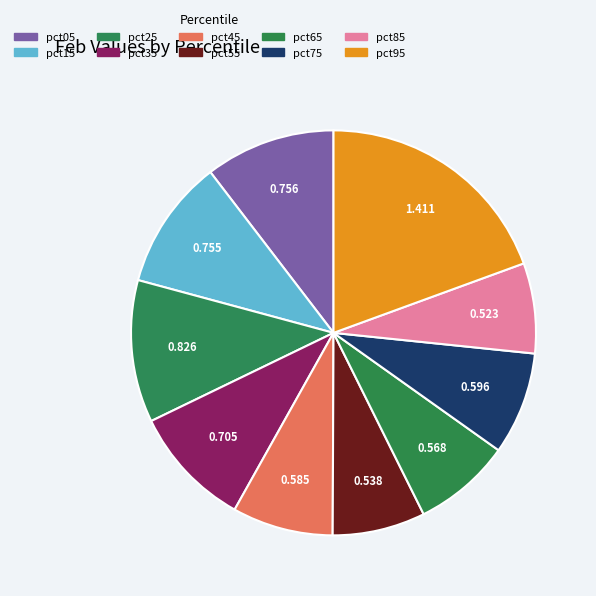

How much of the chart is everything except pct45?

91.9%